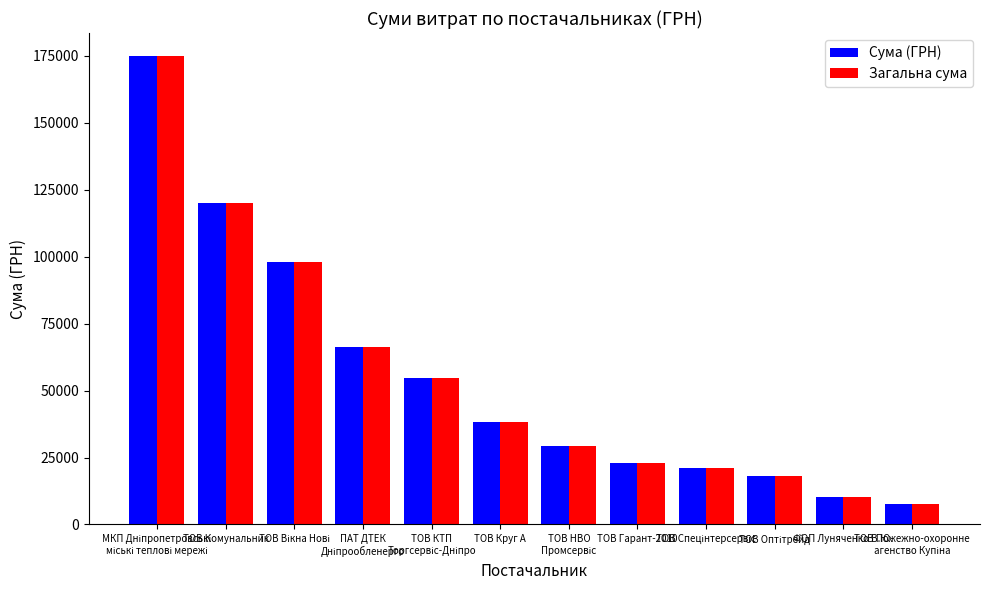

At how many categories does at least one series exceed 78798?

3